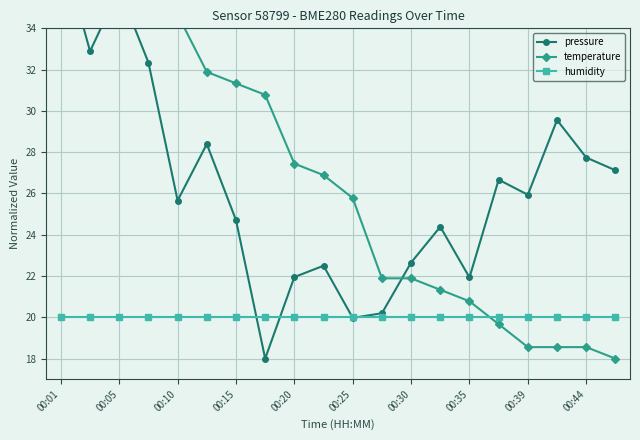

How many times do humidity and temperature cross each other?

1